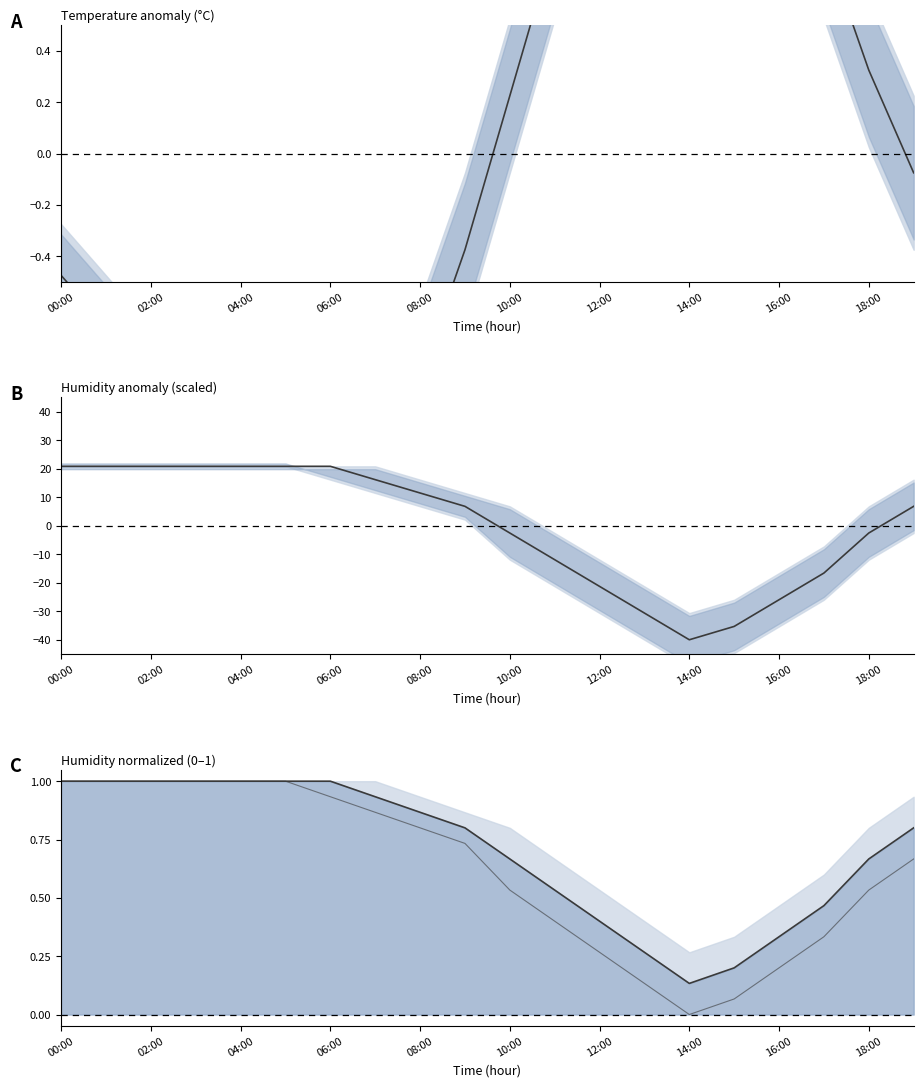

How many distinct data groups are displayed?

4